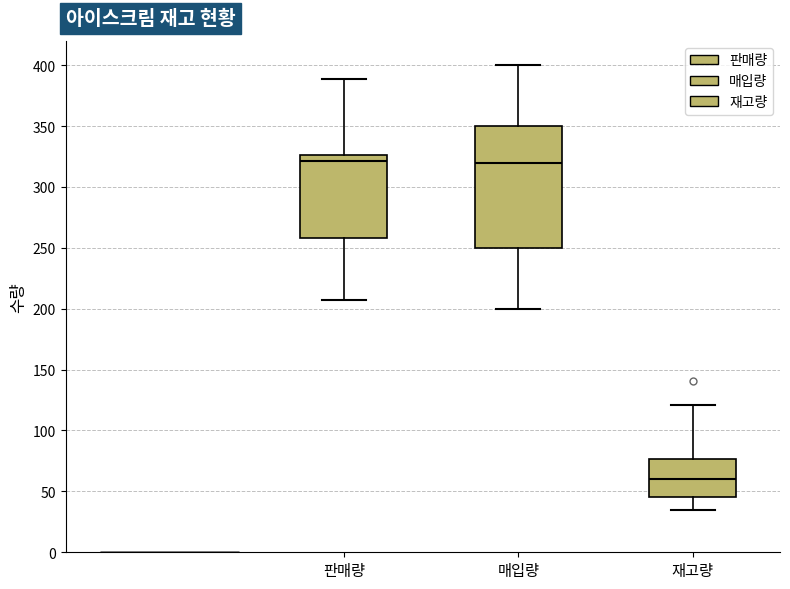

Comparing the boxes themselves (not the whiskers), which one is the tallest?

매입량